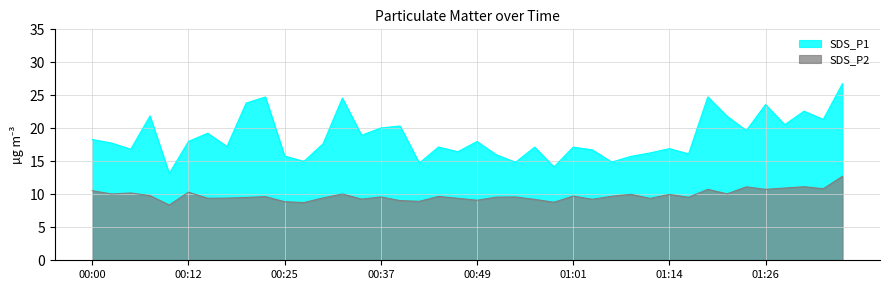

True or false: SDS_P2 has a value of 10.9 at 01:28.

True